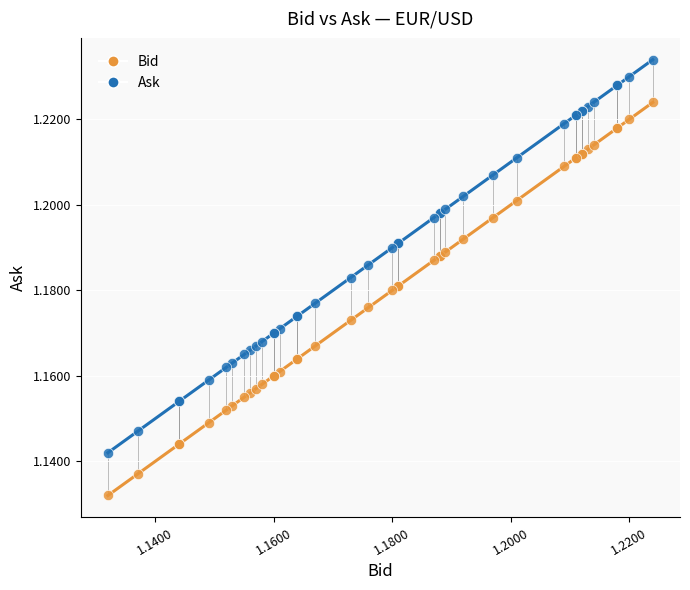

Which series contains the lowest Y value?

Bid